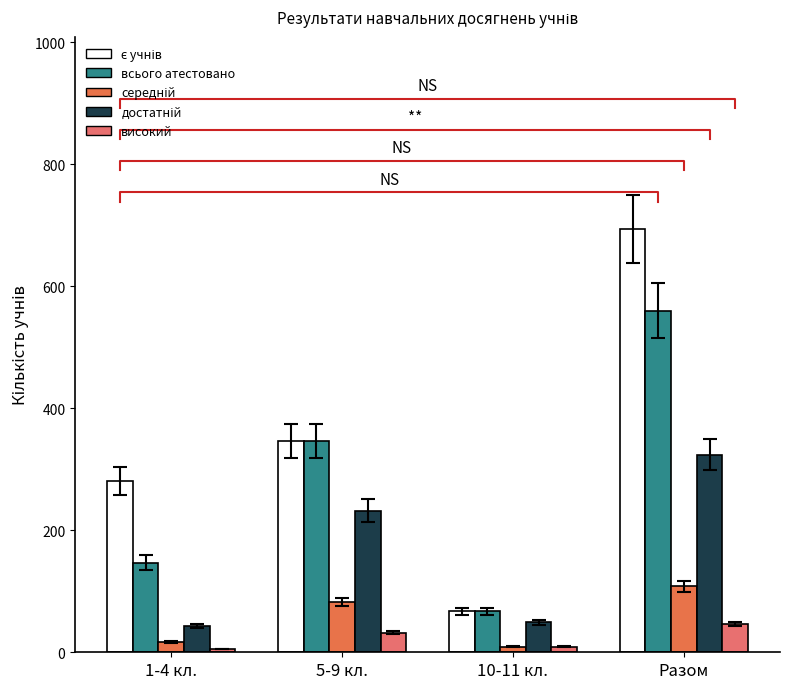

Reading right to left, what are all the values shown in this chart?

є учнів: 694	67	346	281
всього атестовано: 560	67	346	147
середній: 108	9	82	17
достатній: 324	49	232	43
високий: 46	9	32	5